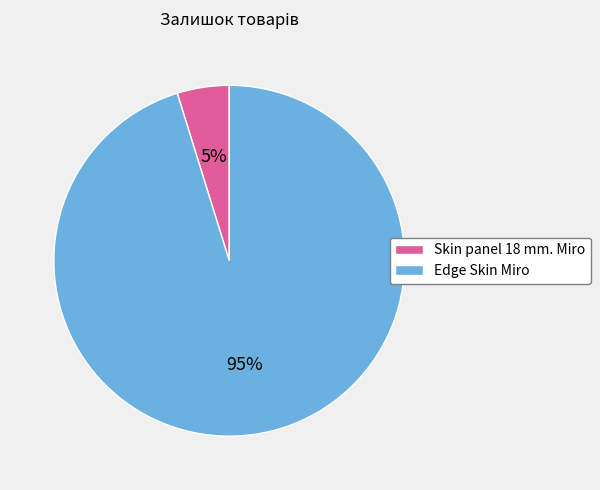

Which slice is the smallest?

Skin panel 18 mm. Miro